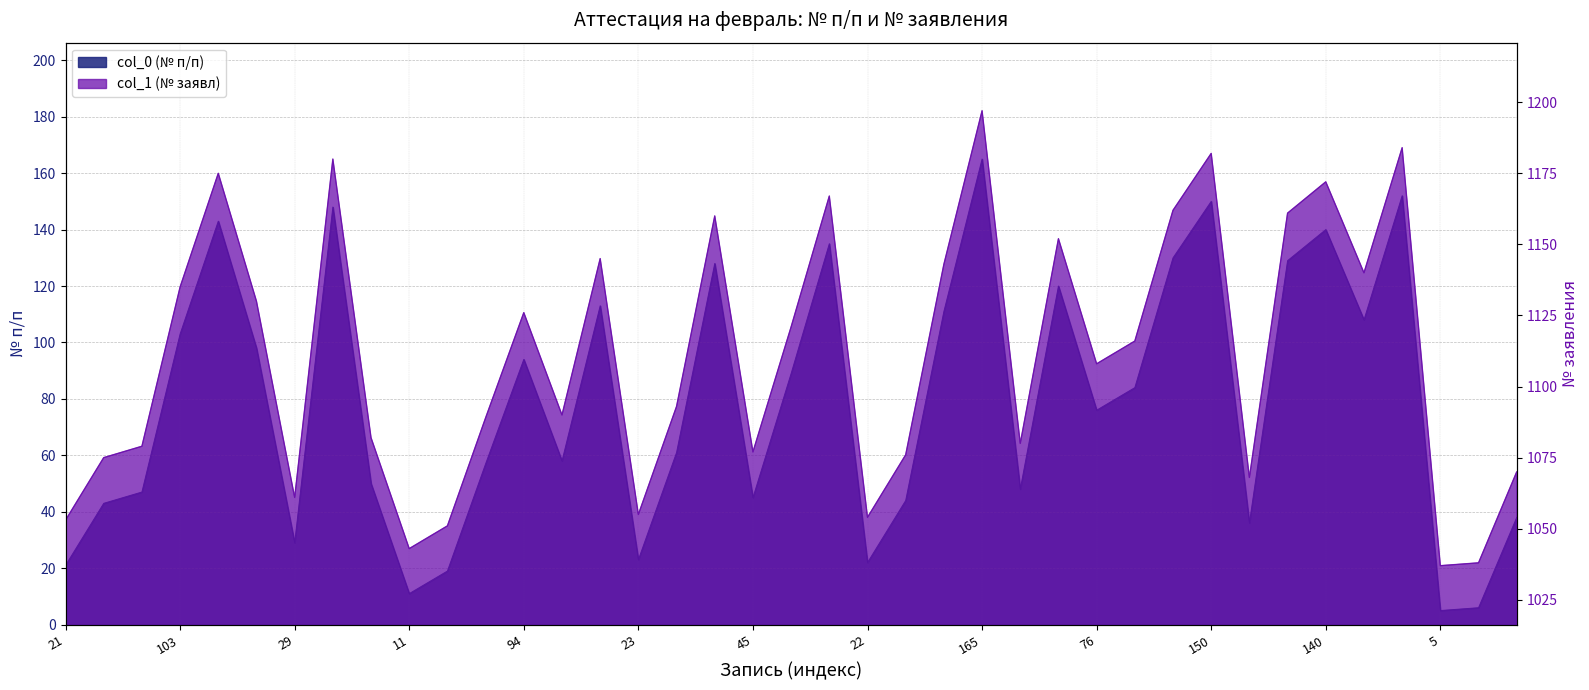

What is the label of the 22nd point from the right?

128